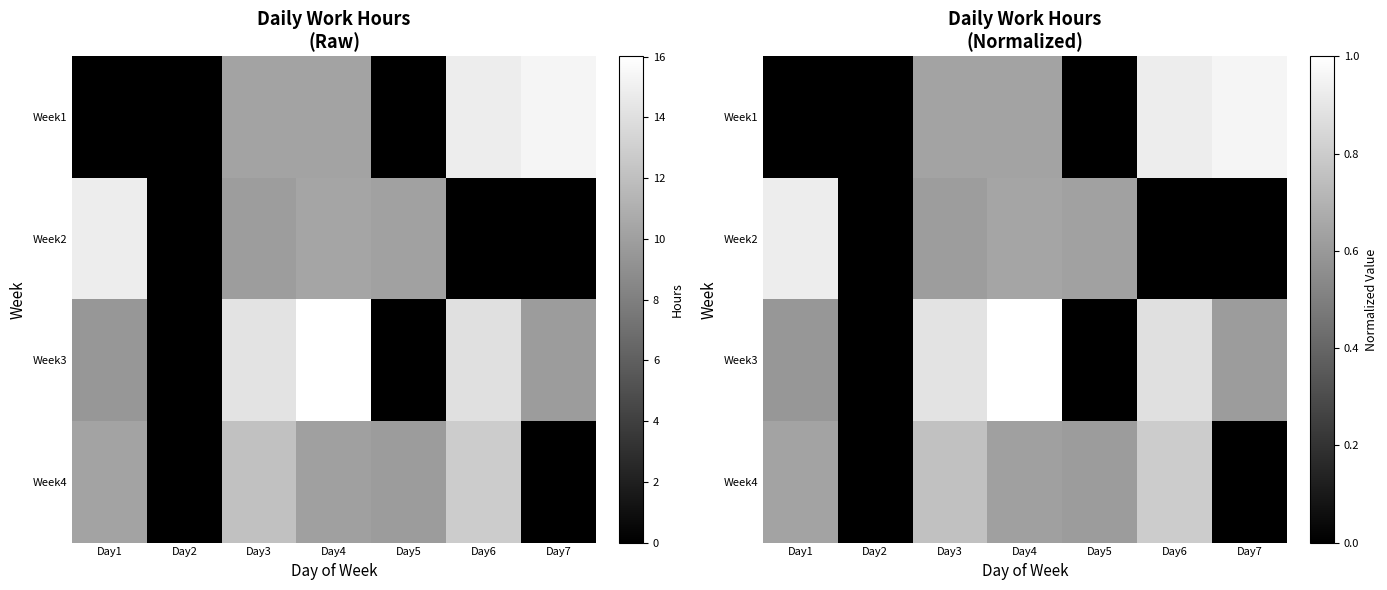

What is the difference between the Week1 values at Day3 and Day2?

0.6